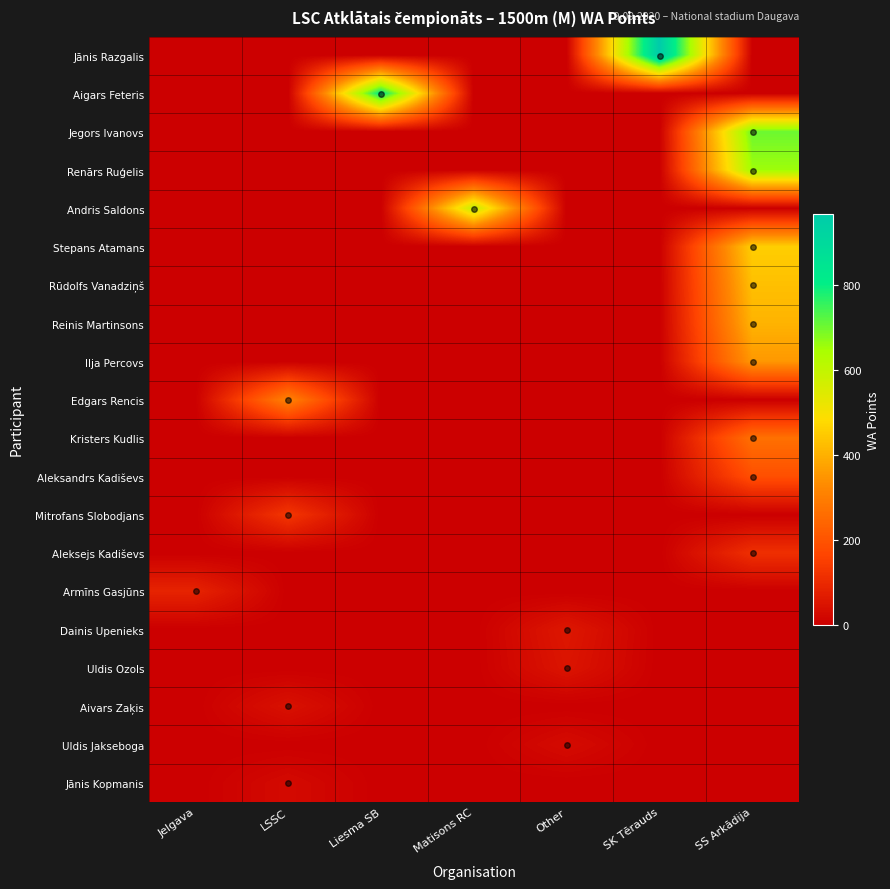

Reading right to left, what are all the values shown in this chart?

Jānis Razgalis: SS Arkādija=0	SK Tērauds=968	Other=0	Matisons RC=0	Liesma SB=0	LSSC=0	Jelgava=0
Aigars Feteris: SS Arkādija=0	SK Tērauds=0	Other=0	Matisons RC=0	Liesma SB=815	LSSC=0	Jelgava=0
Jegors Ivanovs: SS Arkādija=703	SK Tērauds=0	Other=0	Matisons RC=0	Liesma SB=0	LSSC=0	Jelgava=0
Renārs Ruģelis: SS Arkādija=655	SK Tērauds=0	Other=0	Matisons RC=0	Liesma SB=0	LSSC=0	Jelgava=0
Andris Saldons: SS Arkādija=0	SK Tērauds=0	Other=0	Matisons RC=596	Liesma SB=0	LSSC=0	Jelgava=0
Stepans Atamans: SS Arkādija=456	SK Tērauds=0	Other=0	Matisons RC=0	Liesma SB=0	LSSC=0	Jelgava=0
Rūdolfs Vanadziņš: SS Arkādija=428	SK Tērauds=0	Other=0	Matisons RC=0	Liesma SB=0	LSSC=0	Jelgava=0
Reinis Martinsons: SS Arkādija=405	SK Tērauds=0	Other=0	Matisons RC=0	Liesma SB=0	LSSC=0	Jelgava=0
Ilja Percovs: SS Arkādija=353	SK Tērauds=0	Other=0	Matisons RC=0	Liesma SB=0	LSSC=0	Jelgava=0
Edgars Rencis: SS Arkādija=0	SK Tērauds=0	Other=0	Matisons RC=0	Liesma SB=0	LSSC=312	Jelgava=0
Kristers Kudlis: SS Arkādija=268	SK Tērauds=0	Other=0	Matisons RC=0	Liesma SB=0	LSSC=0	Jelgava=0
Aleksandrs Kadiševs: SS Arkādija=188	SK Tērauds=0	Other=0	Matisons RC=0	Liesma SB=0	LSSC=0	Jelgava=0
Mitrofans Slobodjans: SS Arkādija=0	SK Tērauds=0	Other=0	Matisons RC=0	Liesma SB=0	LSSC=130	Jelgava=0
Aleksejs Kadiševs: SS Arkādija=114	SK Tērauds=0	Other=0	Matisons RC=0	Liesma SB=0	LSSC=0	Jelgava=0
Armīns Gasjūns: SS Arkādija=0	SK Tērauds=0	Other=0	Matisons RC=0	Liesma SB=0	LSSC=0	Jelgava=85
Dainis Upenieks: SS Arkādija=0	SK Tērauds=0	Other=57	Matisons RC=0	Liesma SB=0	LSSC=0	Jelgava=0
Uldis Ozols: SS Arkādija=0	SK Tērauds=0	Other=50	Matisons RC=0	Liesma SB=0	LSSC=0	Jelgava=0
Aivars Zaķis: SS Arkādija=0	SK Tērauds=0	Other=0	Matisons RC=0	Liesma SB=0	LSSC=43	Jelgava=0
Uldis Jakseboga: SS Arkādija=0	SK Tērauds=0	Other=28	Matisons RC=0	Liesma SB=0	LSSC=0	Jelgava=0
Jānis Kopmanis: SS Arkādija=0	SK Tērauds=0	Other=0	Matisons RC=0	Liesma SB=0	LSSC=25	Jelgava=0